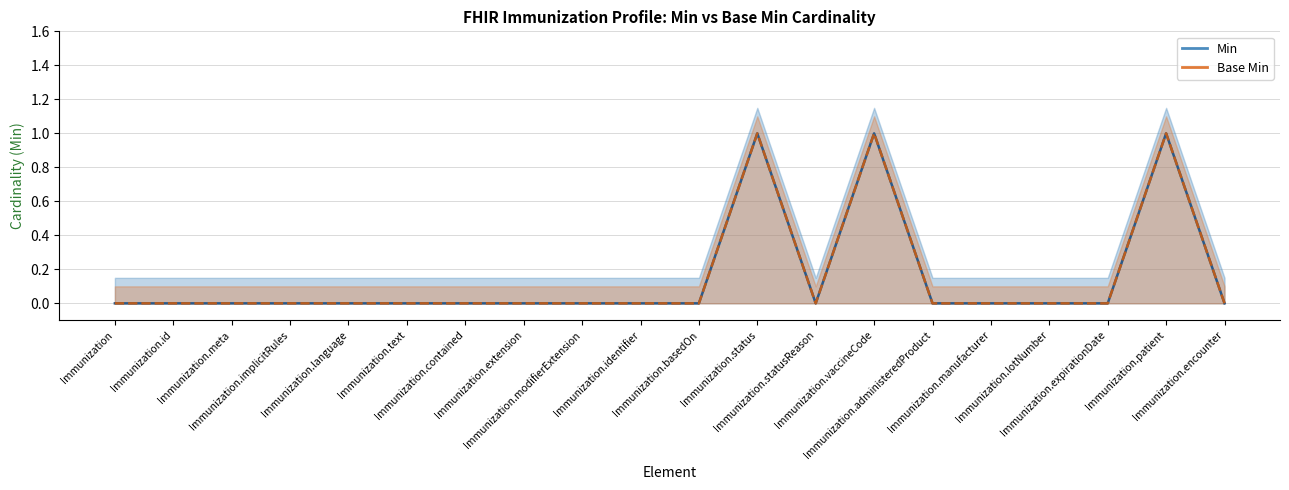

At how many categories does at least one series exceed 0?

3